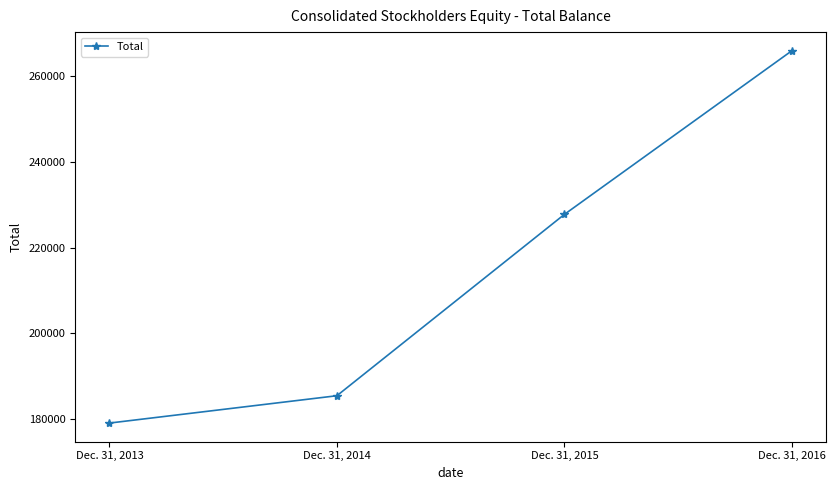

The value at Dec. 31, 2016 is 265900. True or false?

True